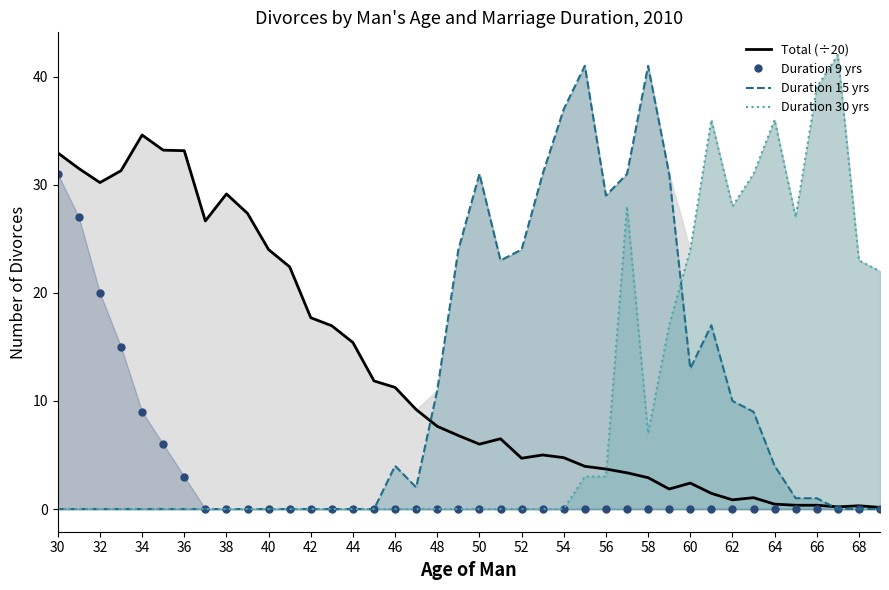

What is the maximum value for Total (÷20)?

34.6